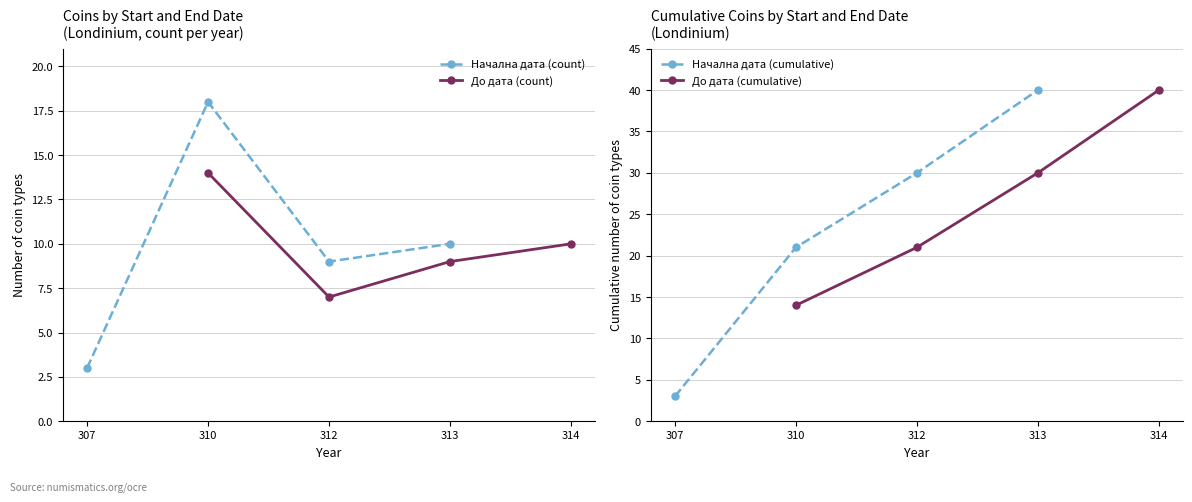

Which category has the highest value in the Начална дата (count) series?

310